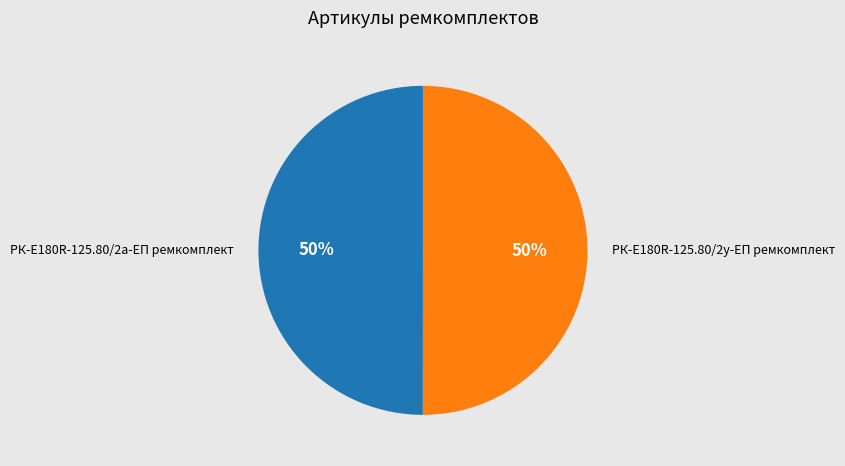

What percentage is the РК-E180R-125.80/2а-ЕП ремкомплект slice, to the nearest percent?

50%